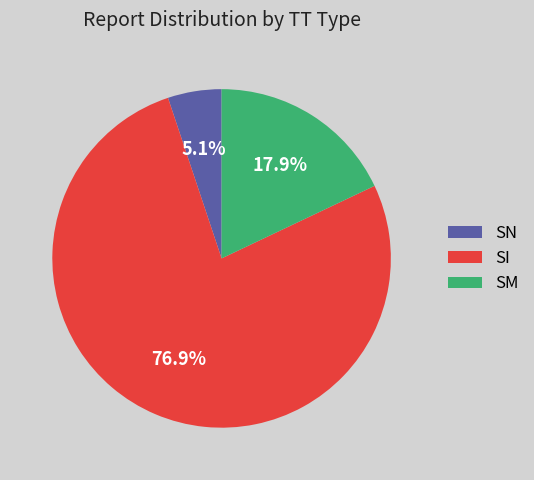

What percentage is the SN slice, to the nearest percent?

5%